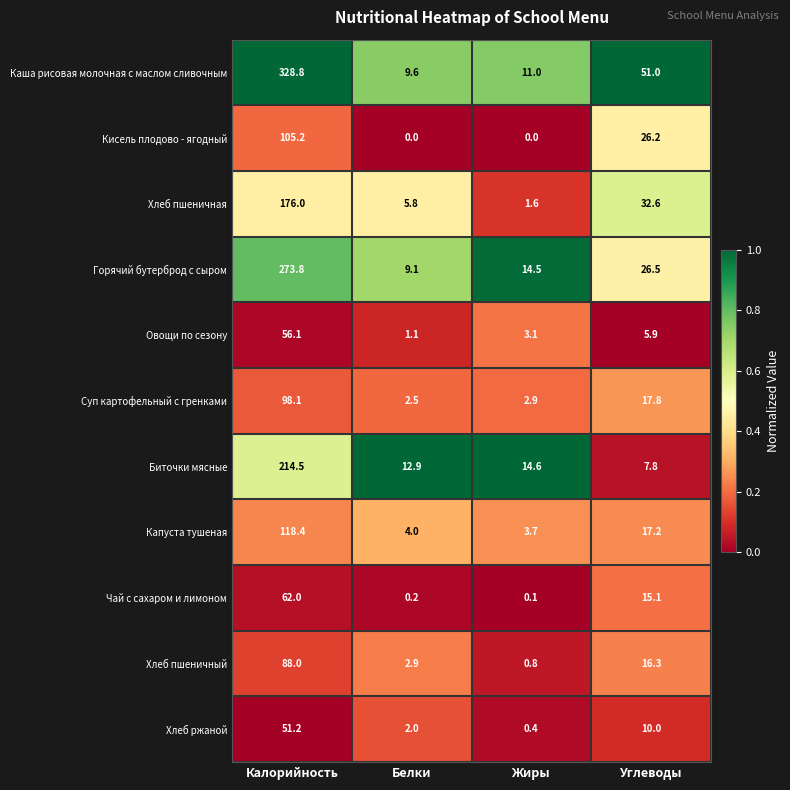

Which category has the highest value in the Биточки мясные series?

Калорийность